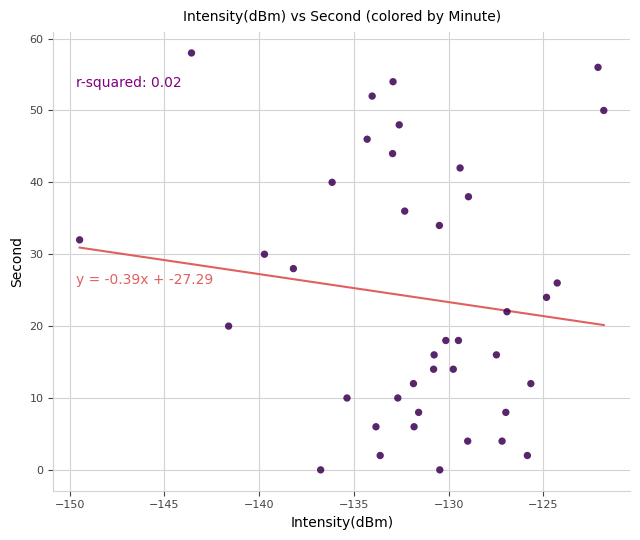

How many data points are displayed?

40